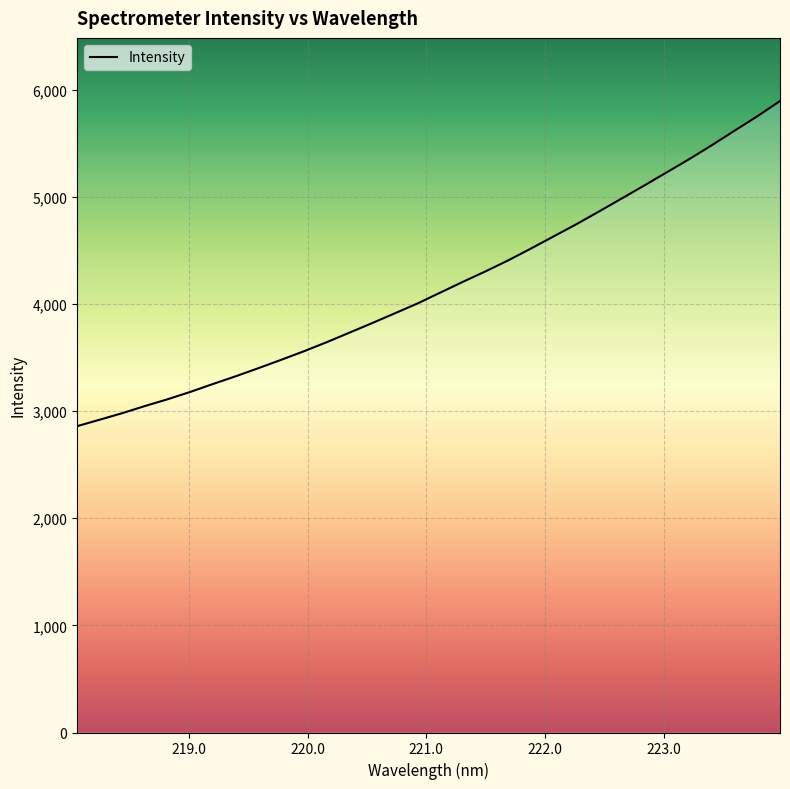

What position from the right is 222.8355?

7